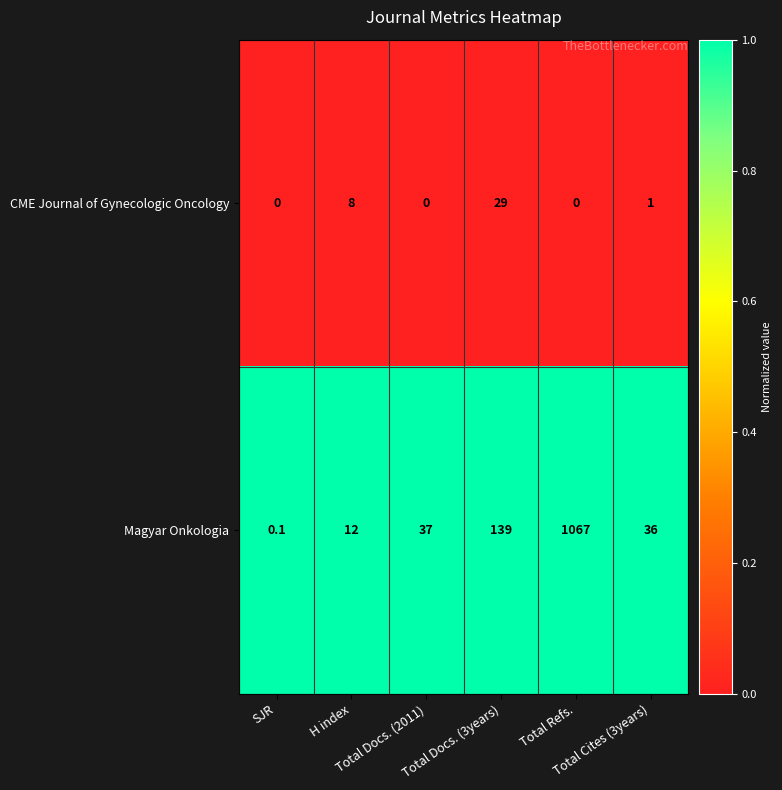

Rank the series by their average value, from highest to lowest.

Magyar Onkologia, CME Journal of Gynecologic Oncology